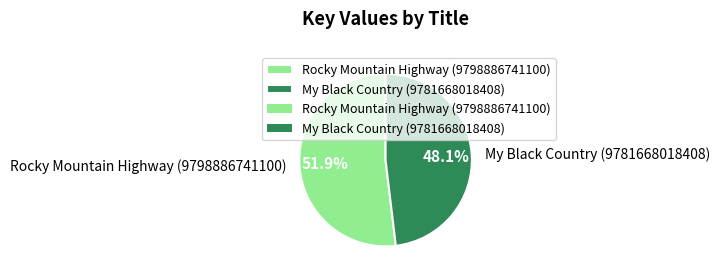

Is it true that My Black Country (9781668018408) is 63% of the pie?

False